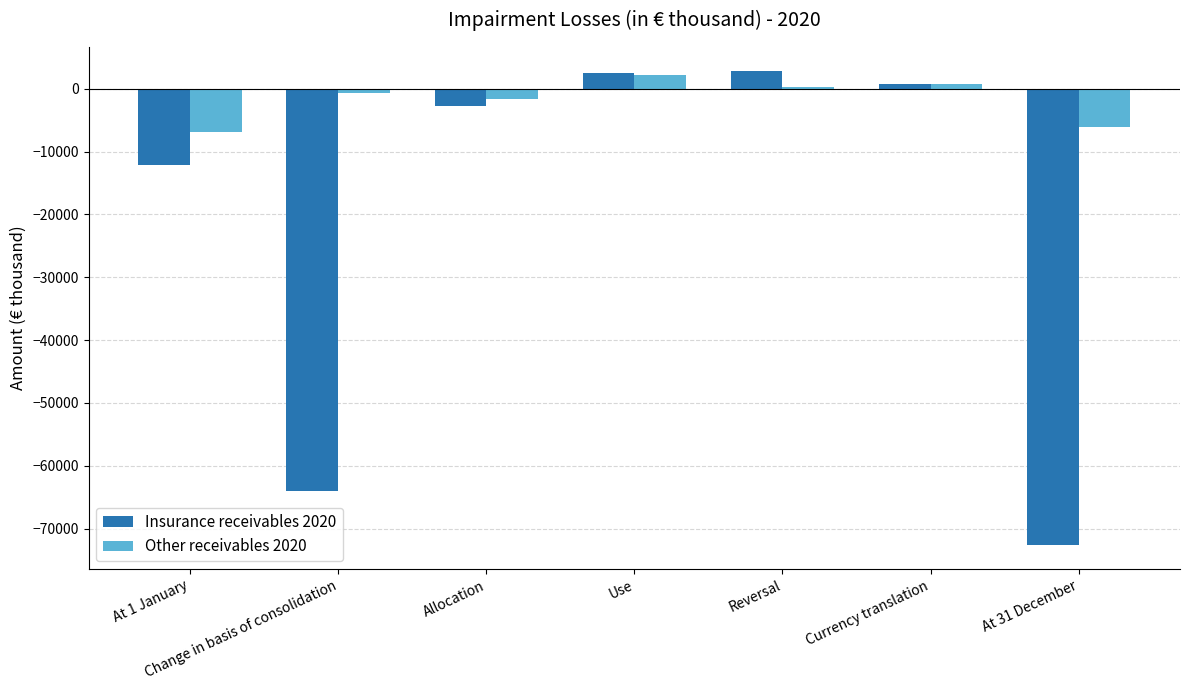

How many groups of bars are there?

7